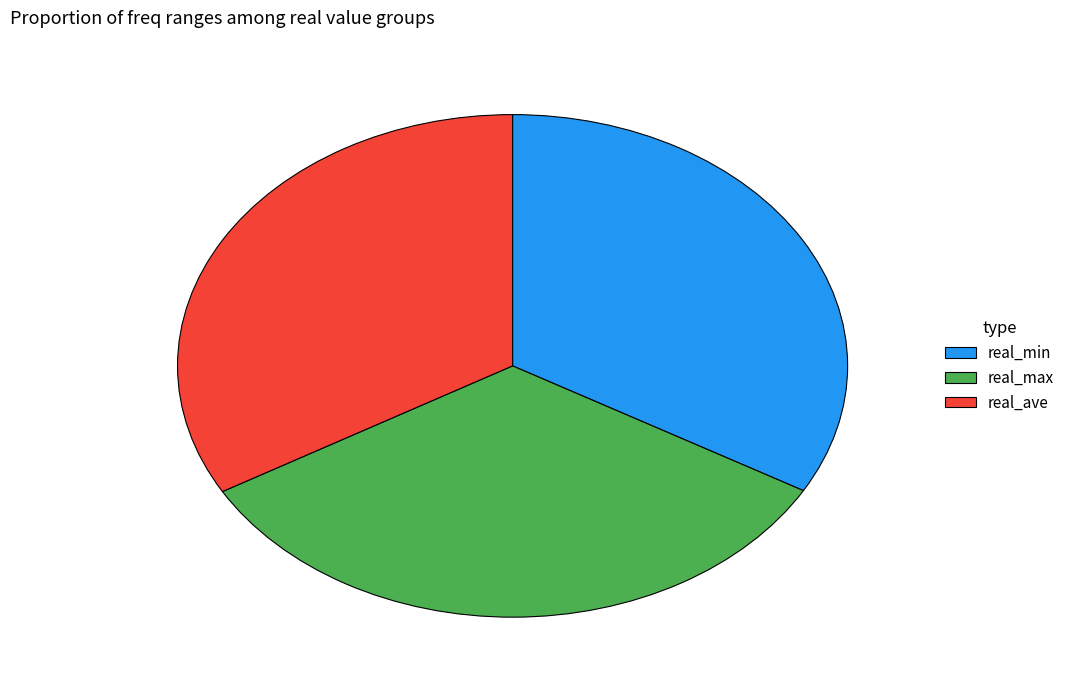

Is the sum of real_min and real_ave greater than half?

Yes